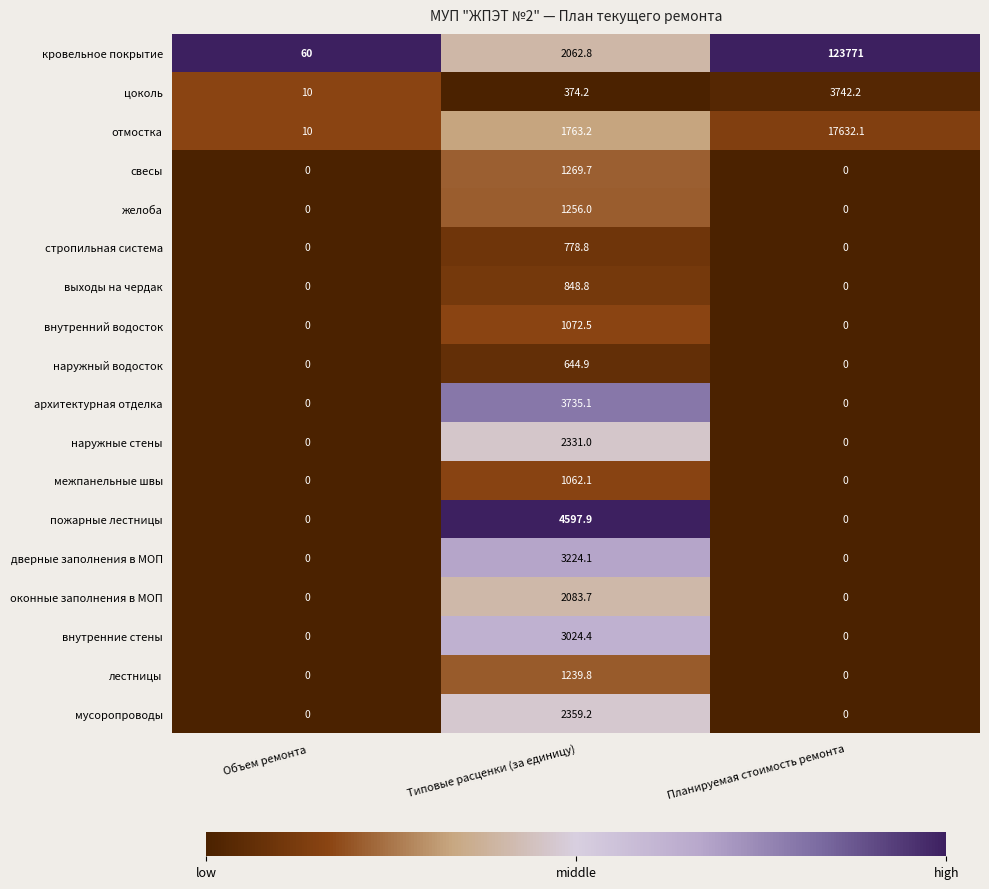

What is the total value across all series at Объем ремонта?

80.0